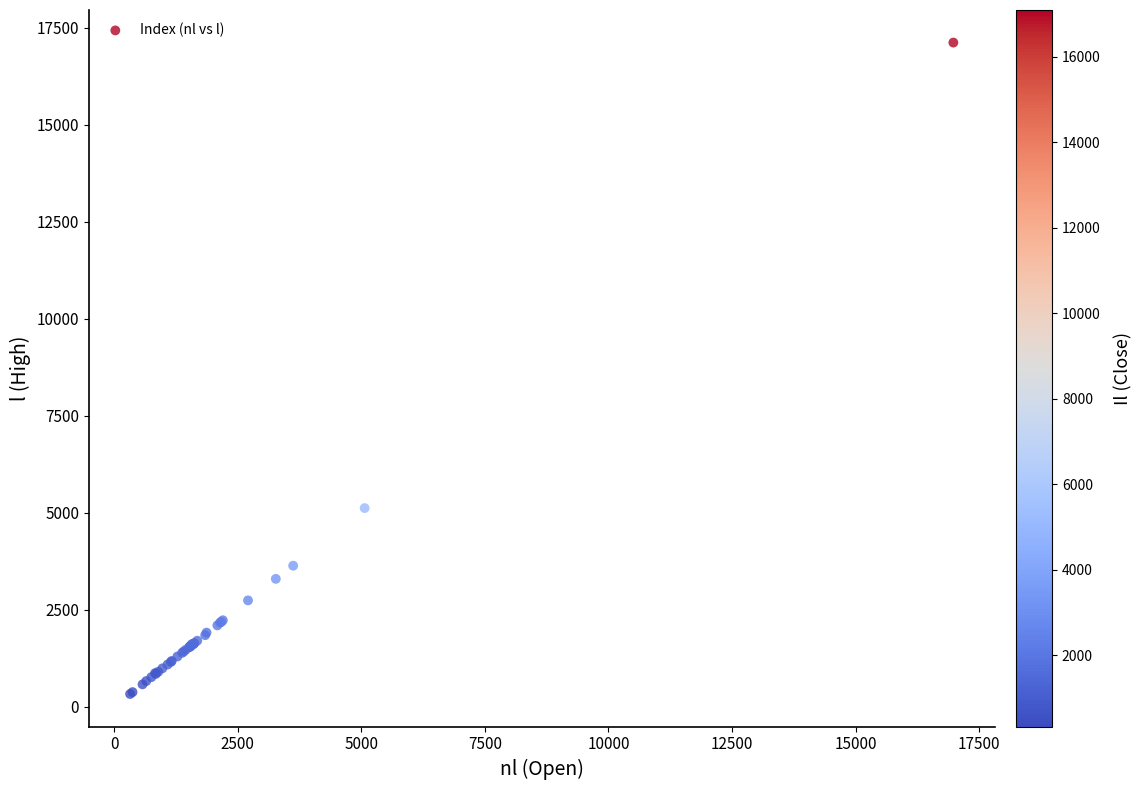

What Y value in the scatter plot is closest to 8720?

5118.2